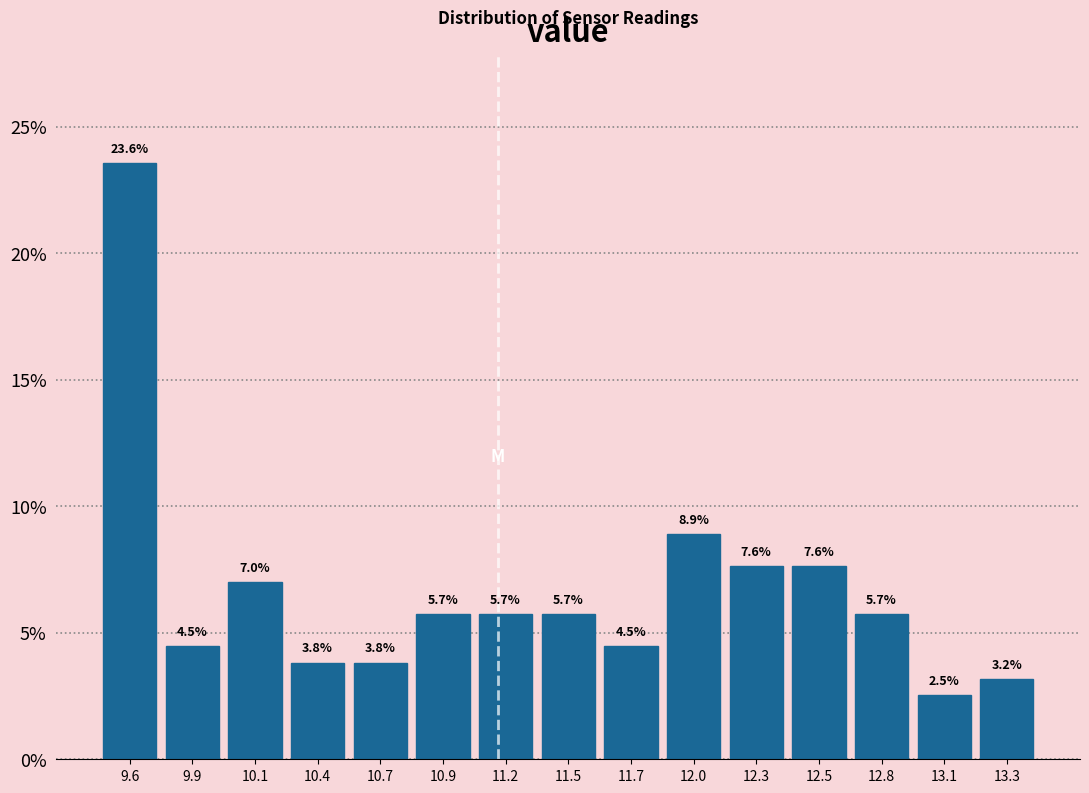

Reading left to right, list all the values displayed in this chart.

23.6	4.5	7.0	3.8	3.8	5.7	5.7	5.7	4.5	8.9	7.6	7.6	5.7	2.5	3.2